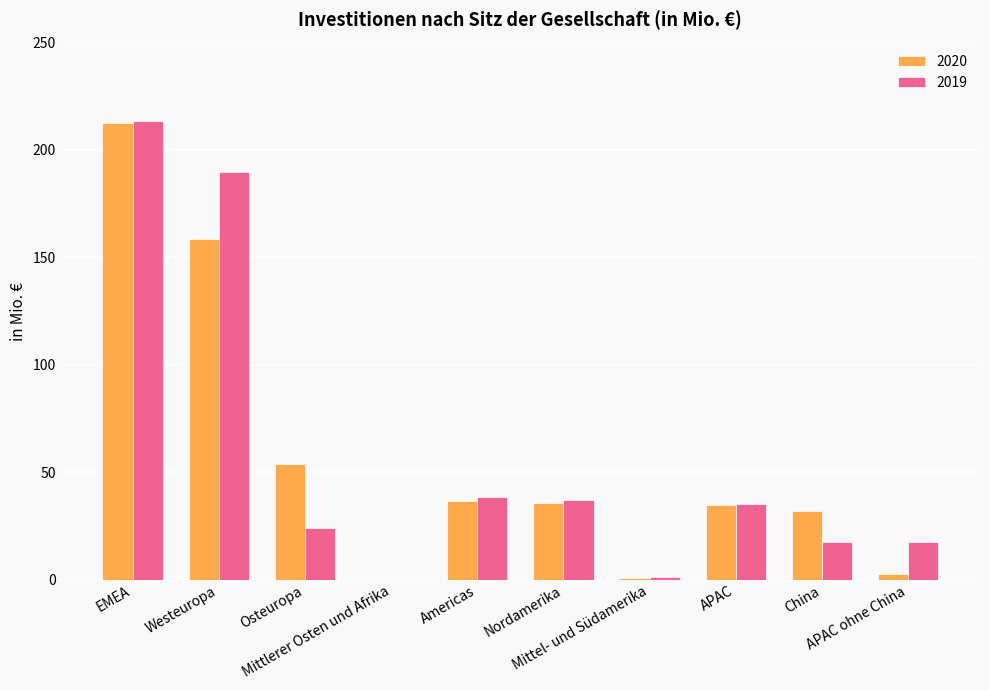

What is the maximum value for 2020?

212.5